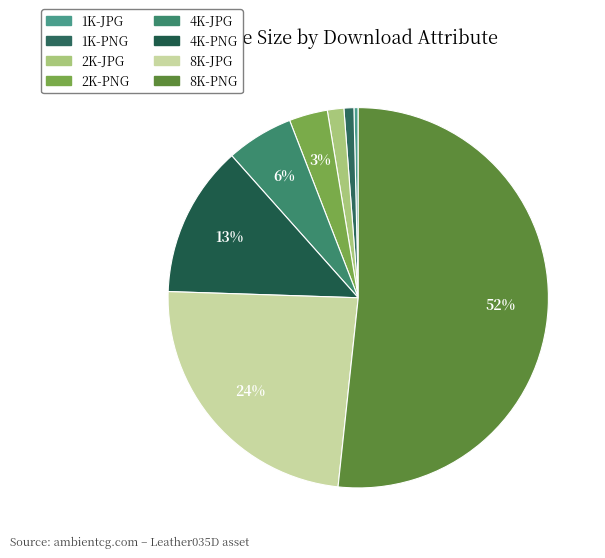

How many segments does this pie chart have?

8